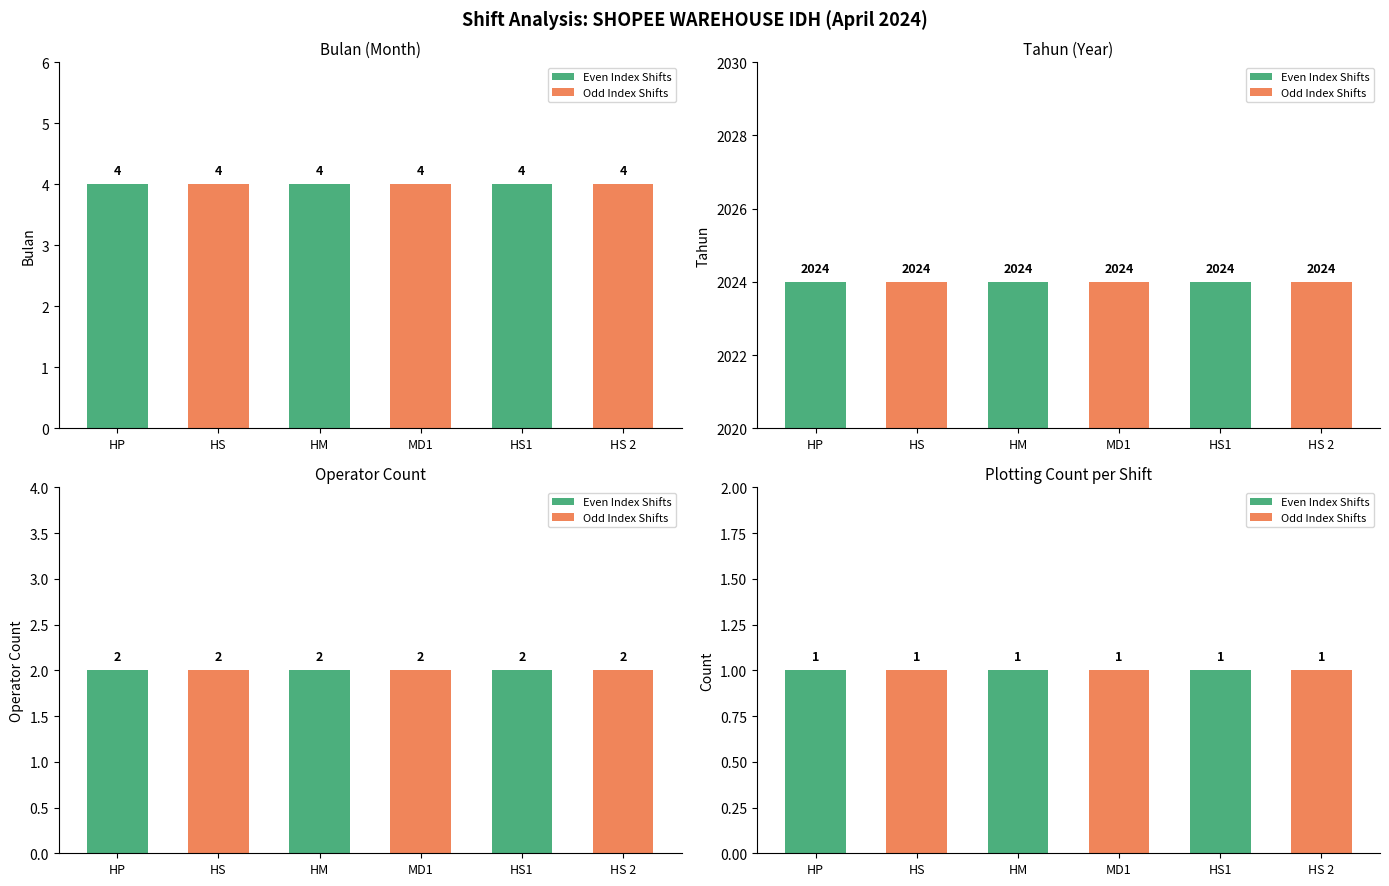

At which label is Operator Count closest to 2?

HP